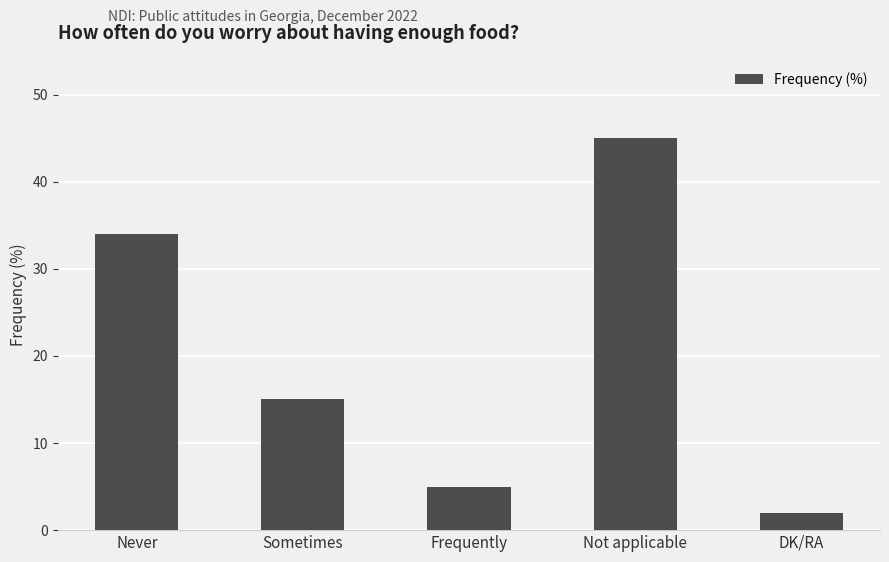

Is it true that the value at Never is 34?

True